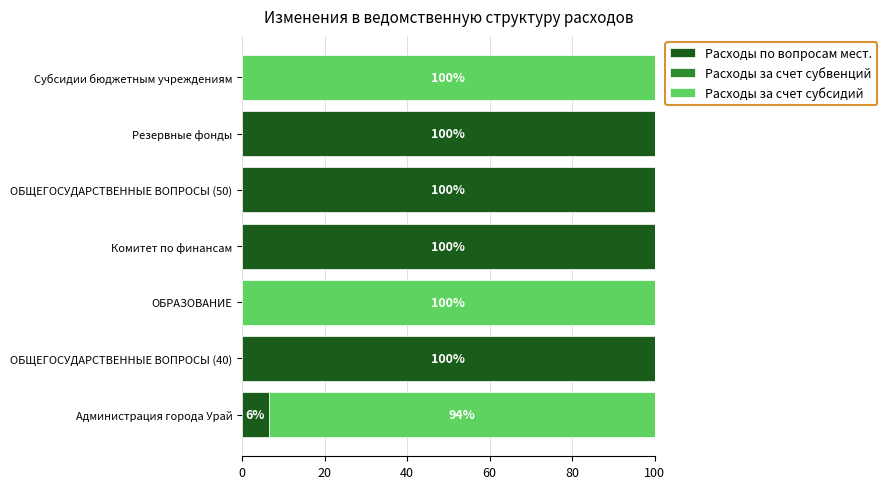

What is the total value across all series at ОБРАЗОВАНИЕ?

100.0